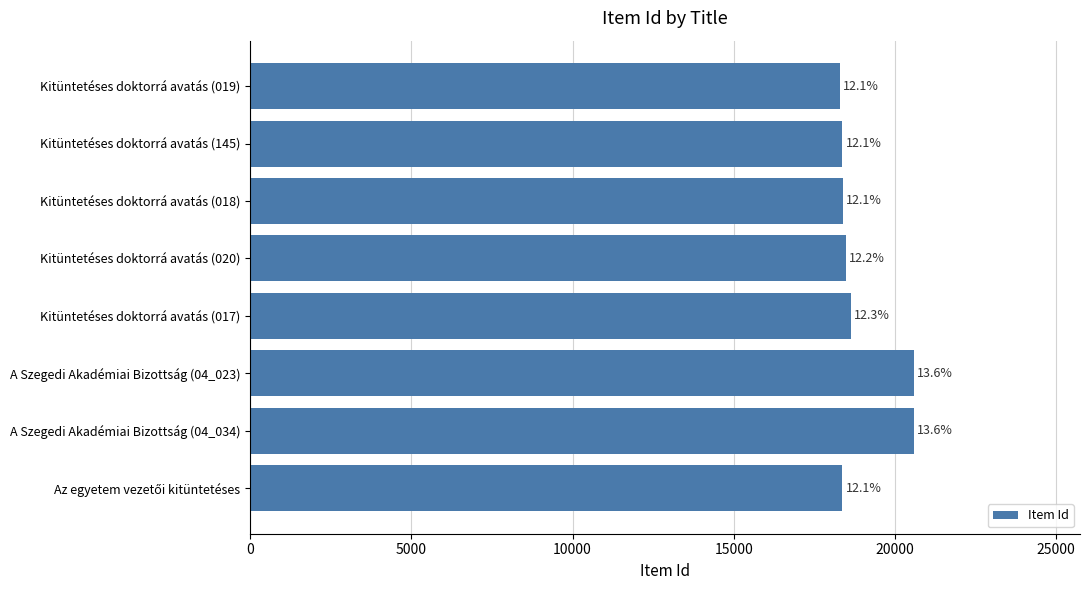

What is the average value?

18960